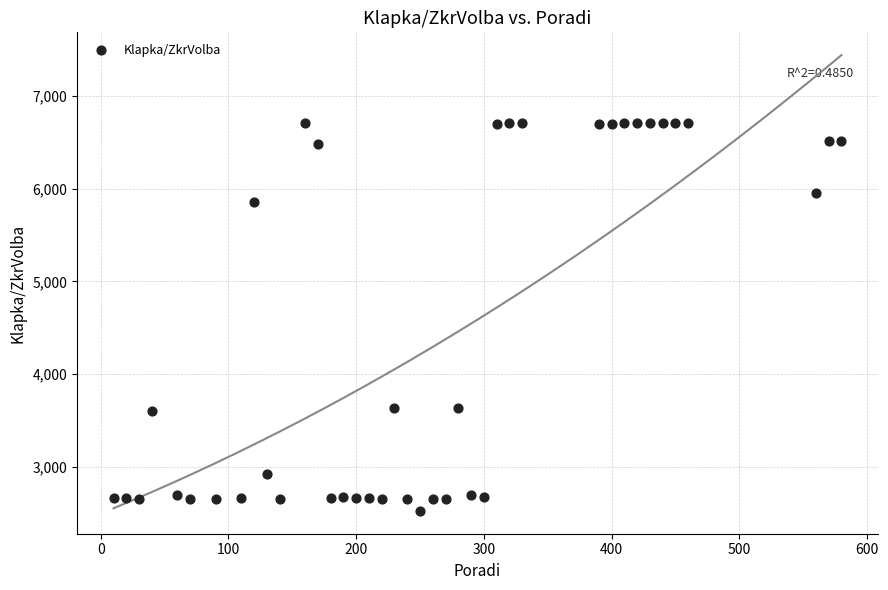

What is the range of X values (max minus min)?

570